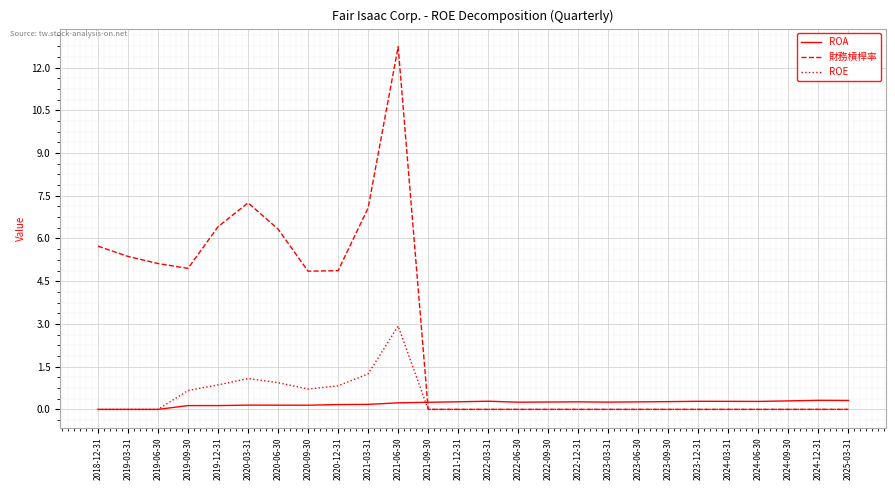

What value does the 財務槓桿率 series have at 2021-06-30?

12.7